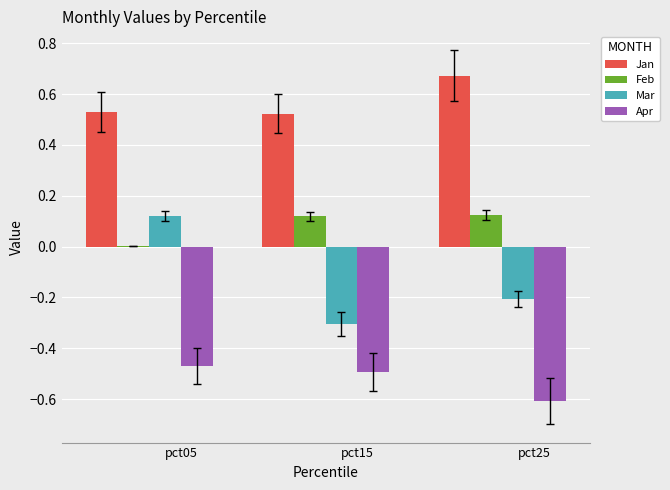

Are the bars grouped side by side (vs. stacked)?

Yes